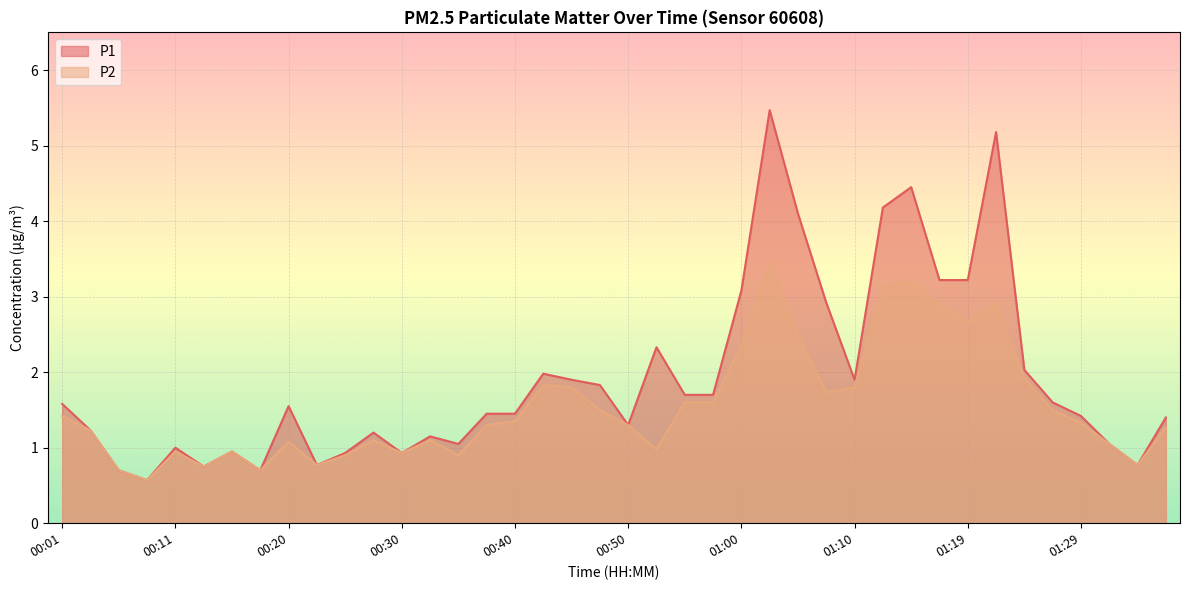

What is the difference between the maximum and minimum values in the P1 series?

4.9